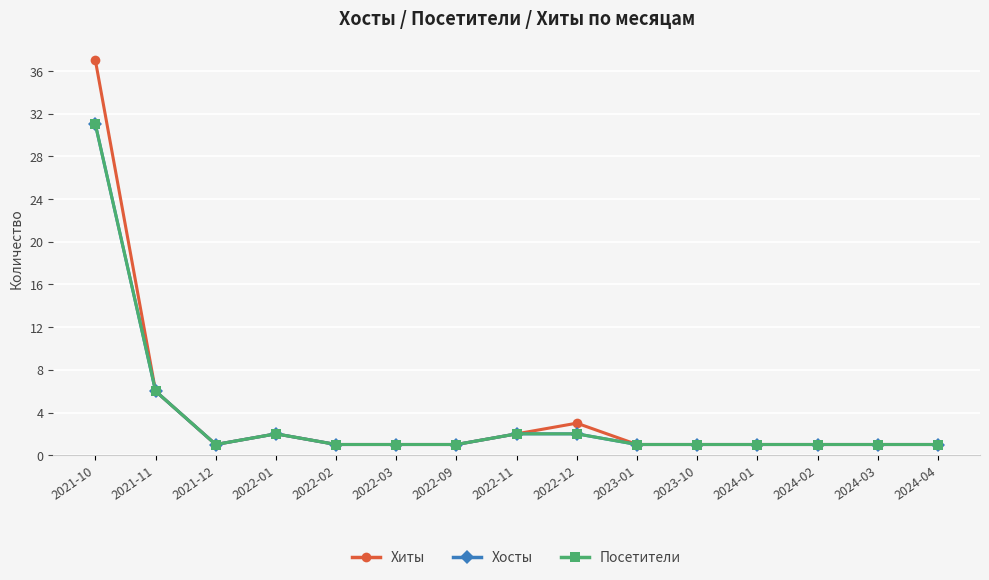

What is the sum of the Хиты values at 2024-04 and 2023-10?

2